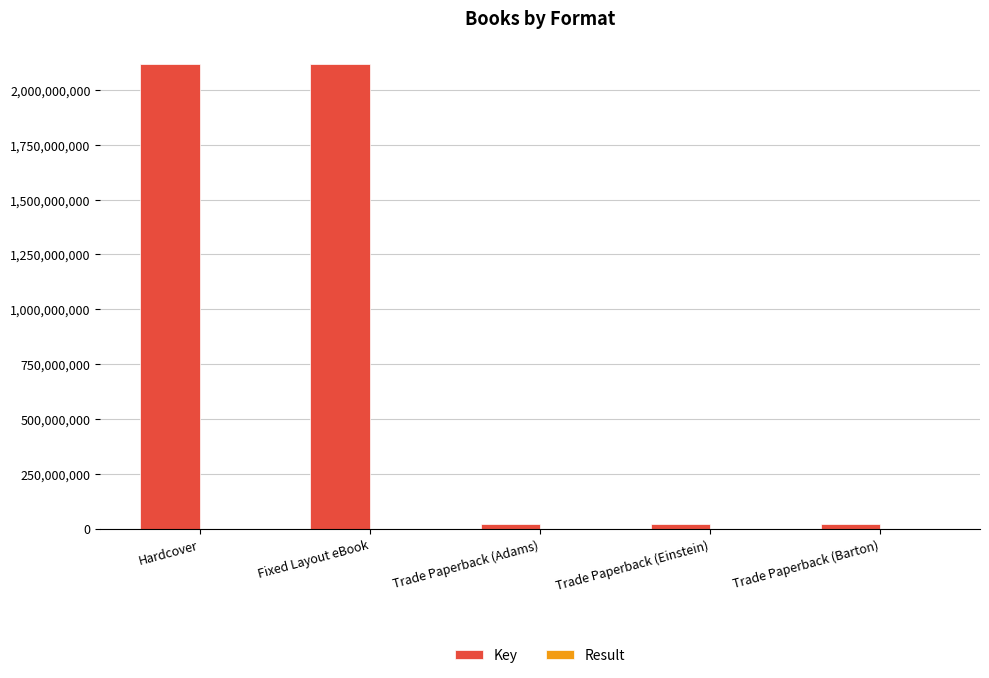

True or false: Key has a value of 3390934226 at Fixed Layout eBook.

False